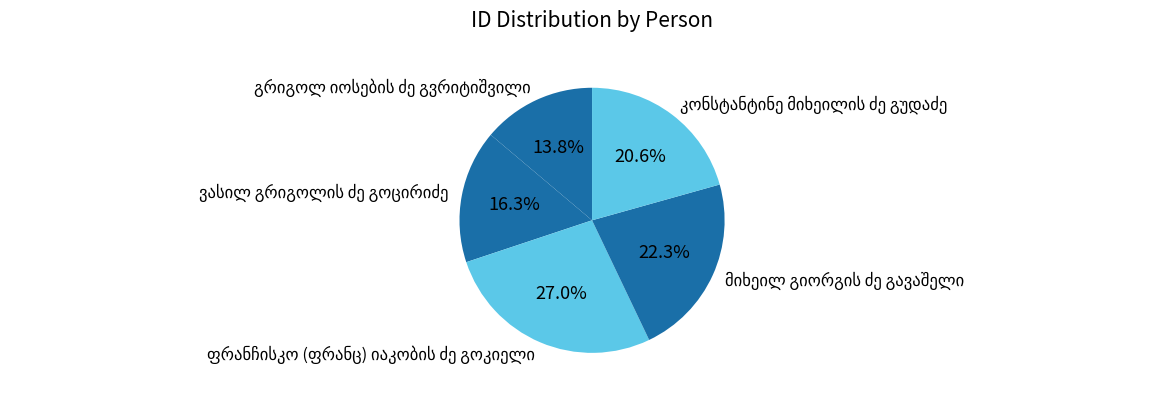

Does any single category account for the majority?

No